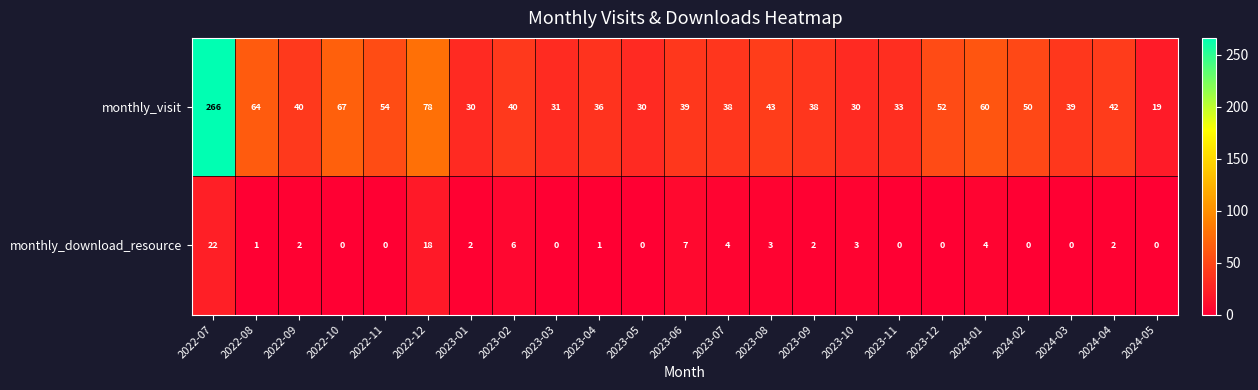

What is the total value across all series at 2023-04?

37